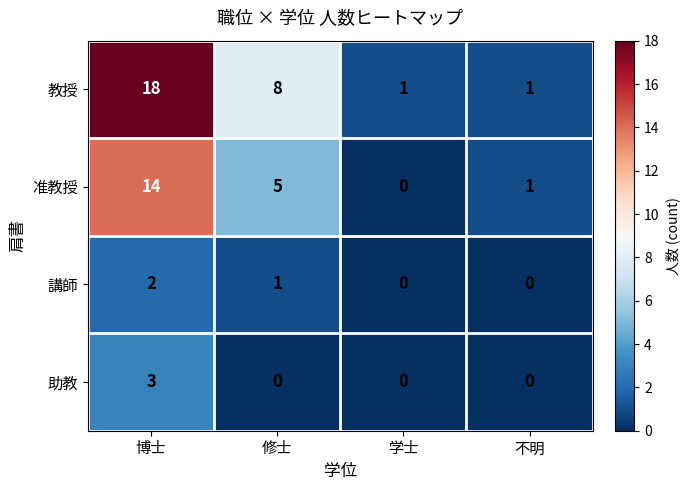

The value of 助教 at 不明 is 1. True or false?

False